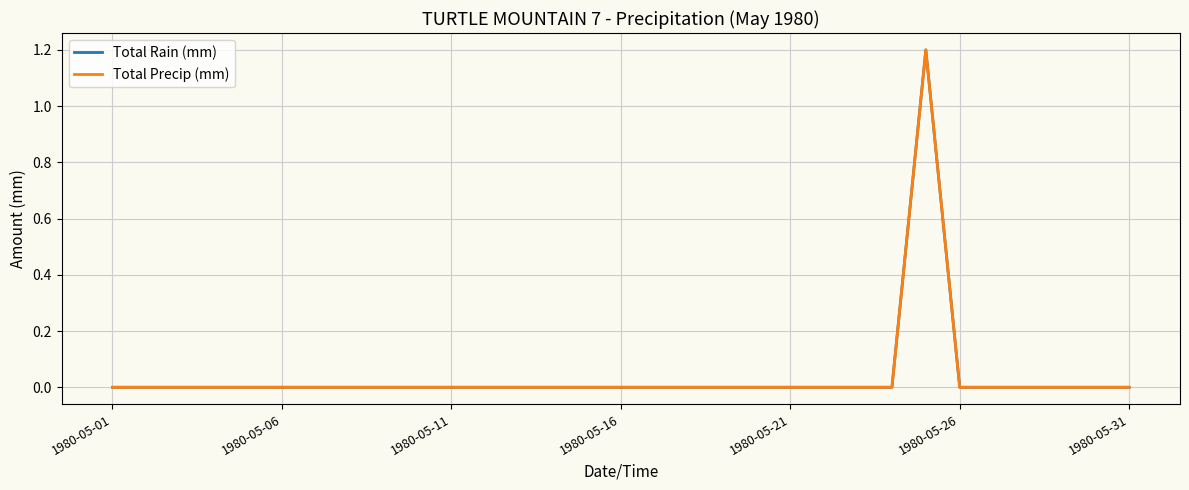

Where is Total Rain (mm) nearest to the value 0?

1980-05-01